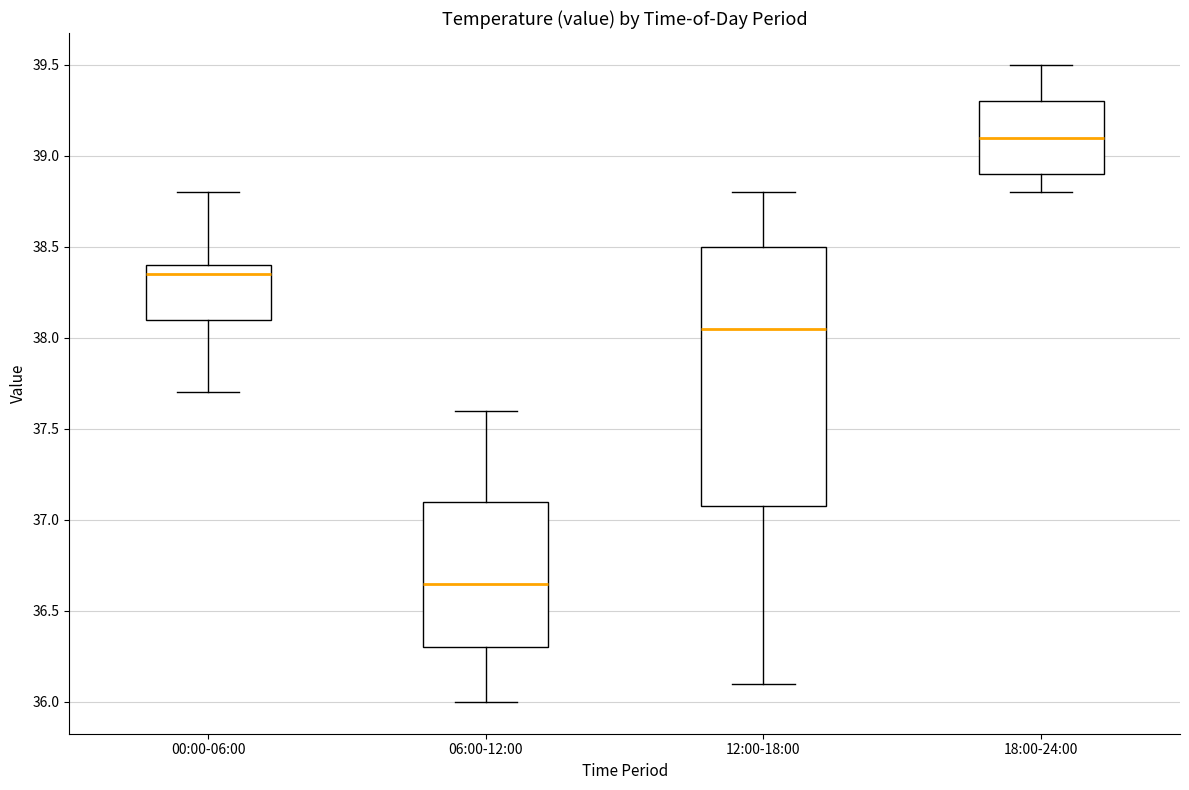

Which box is the tallest, from its lower edge to its upper edge?

12:00-18:00